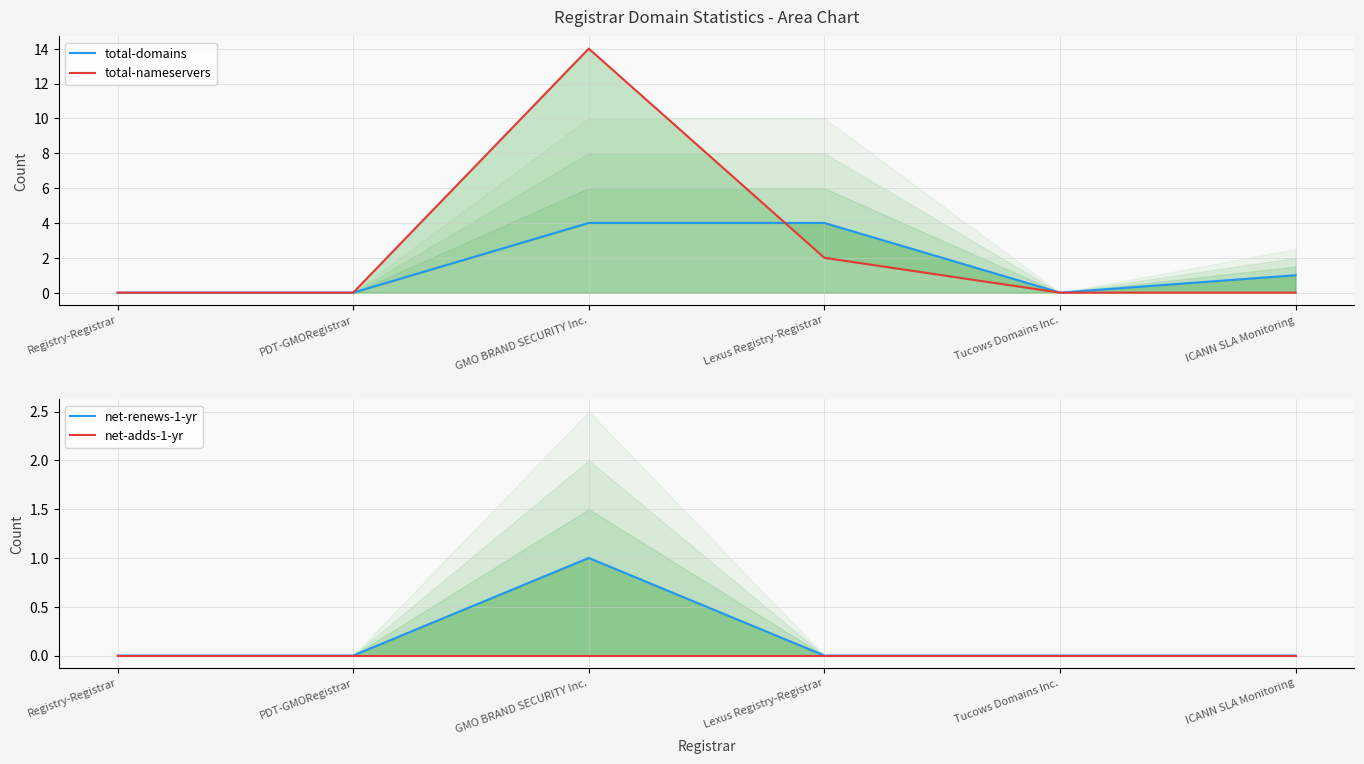

Is it true that total-nameservers equals 7 at ICANN SLA Monitoring?

False